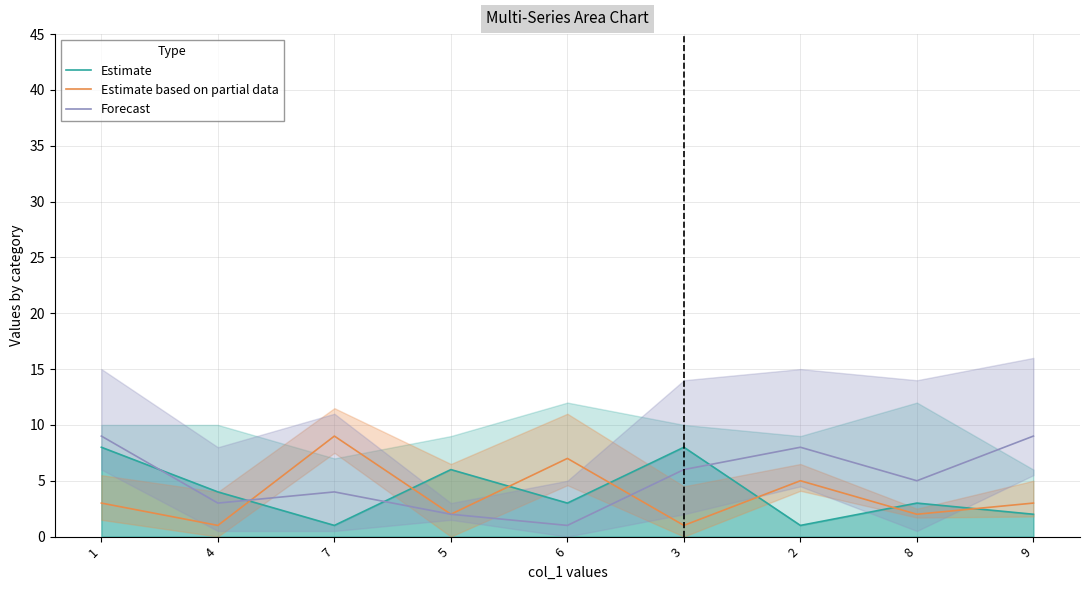

Rank the series by their average value, from lowest to highest.

Estimate based on partial data, Estimate, Forecast